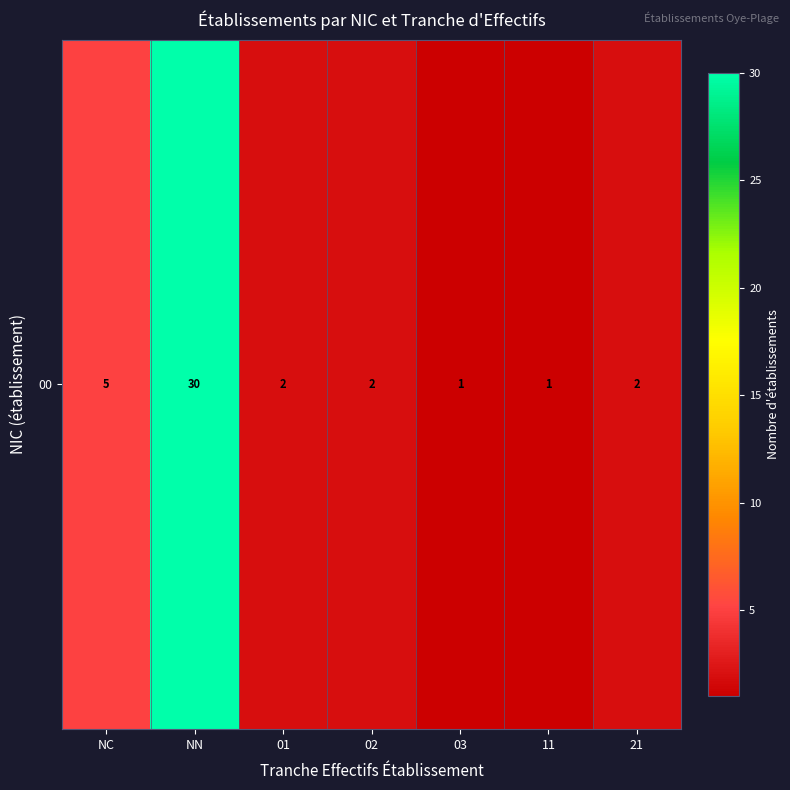

Count the number of categories in the chart.

7